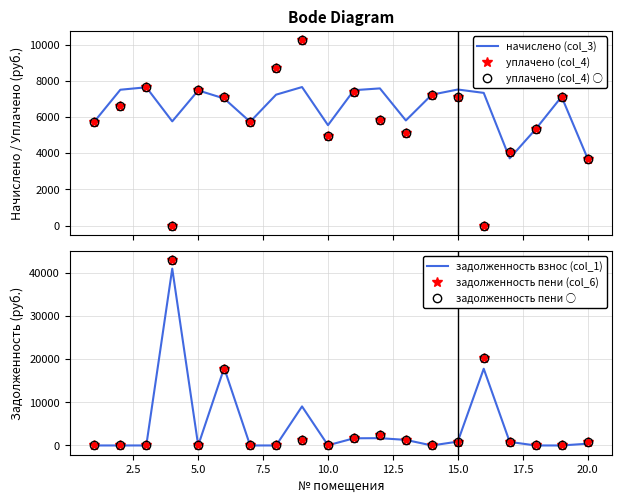

The задолженность пени (col_6) series shows 1653.8 at 11. True or false?

False